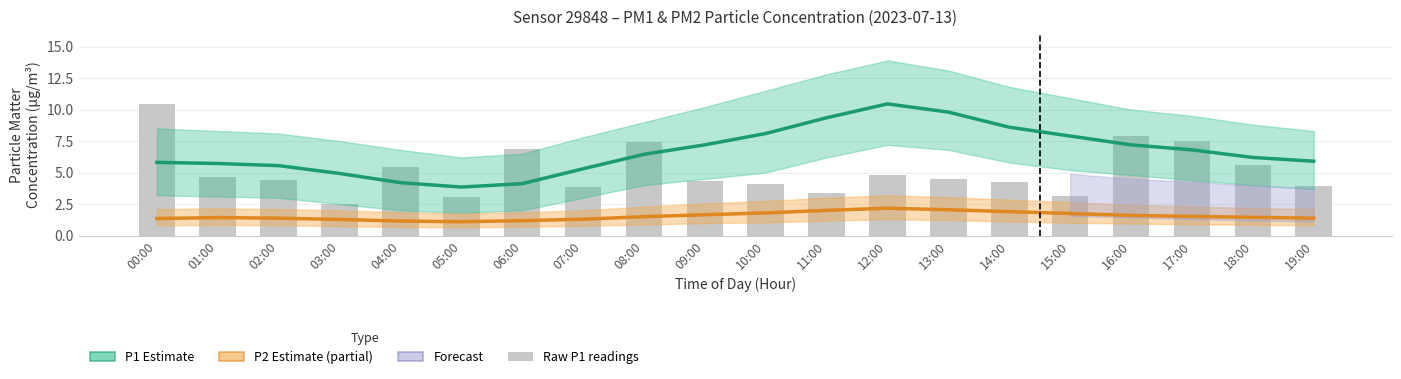

What is the difference between the highest and lowest values at 11:00?

7.3